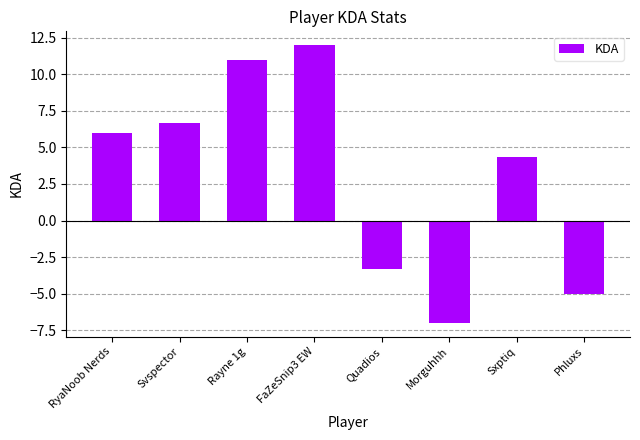

What is the difference between the maximum and second lowest values?

17.0